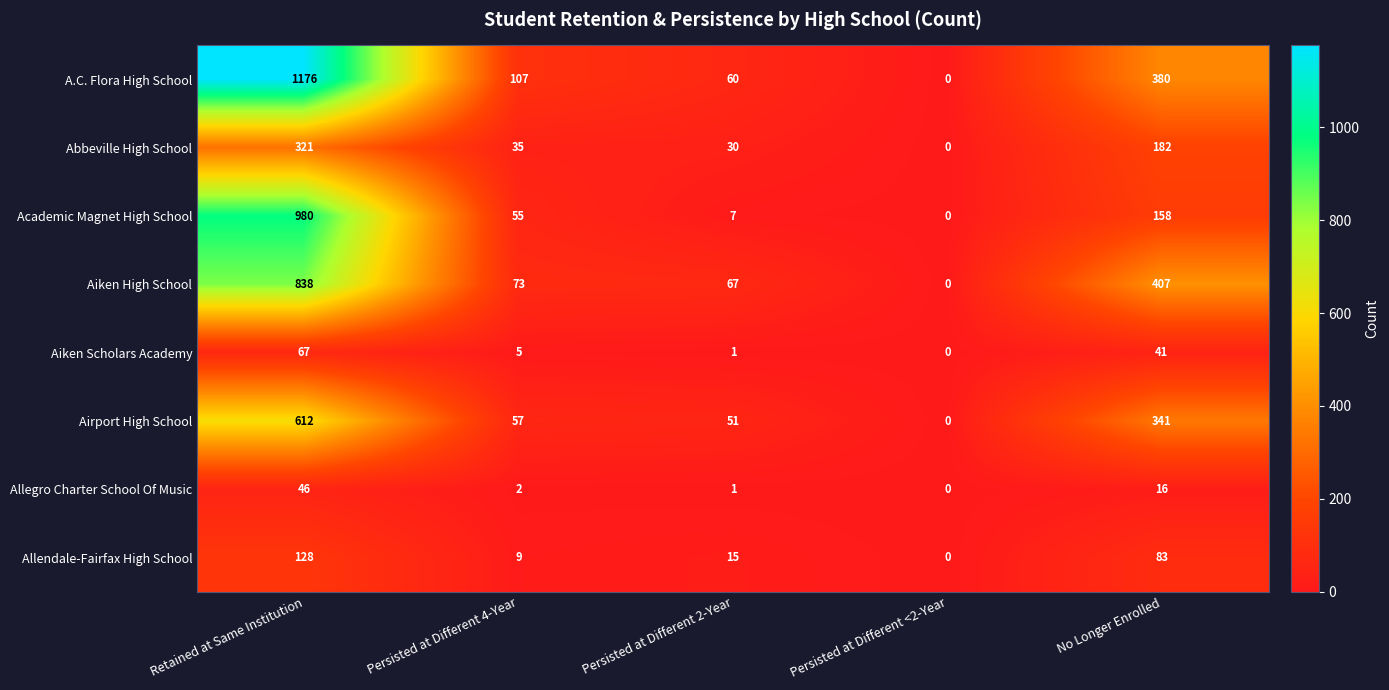

How many distinct data groups are displayed?

8